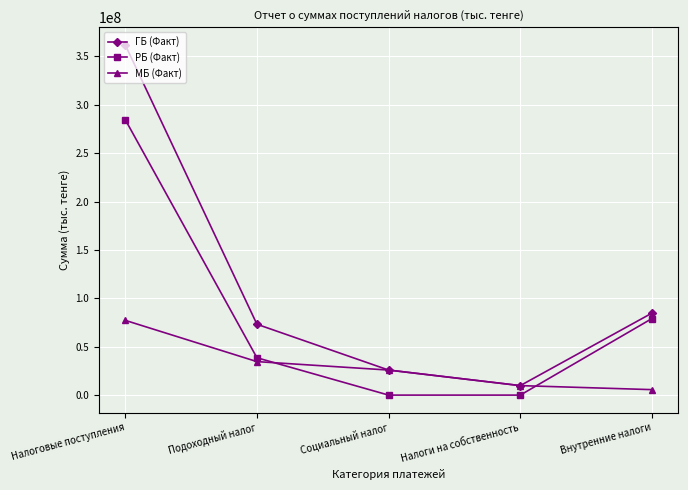

List the series in order of their overall mean, lowest first.

МБ (Факт), РБ (Факт), ГБ (Факт)